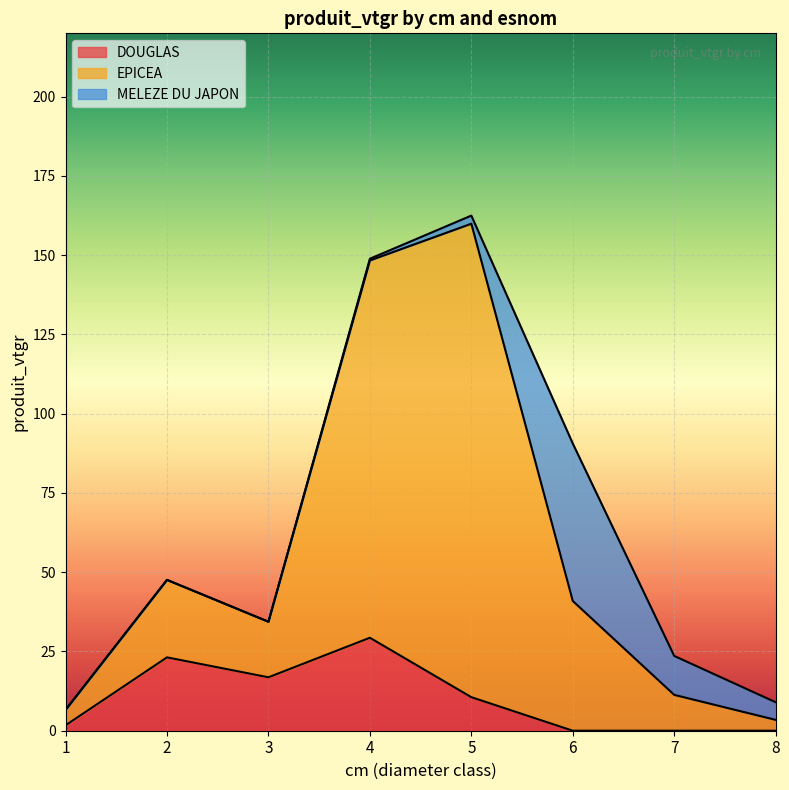

True or false: DOUGLAS has a value of 0.0 at 6.

True